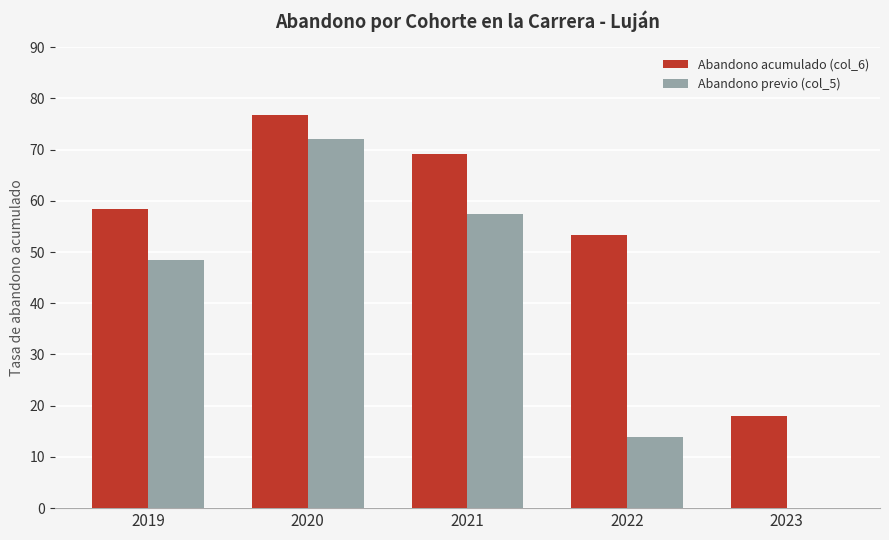

Reading left to right, what are all the values shown in this chart?

Abandono acumulado (col_6): 0.6	0.8	0.7	0.5	0.2
Abandono previo (col_5): 0.5	0.7	0.6	0.1	0.0